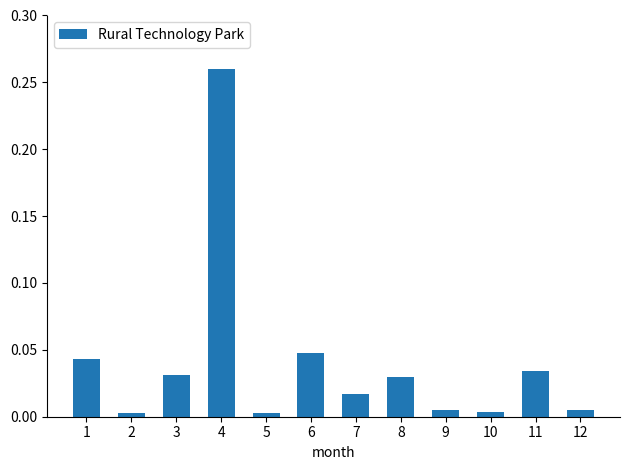

What is the sum of all values?

0.5